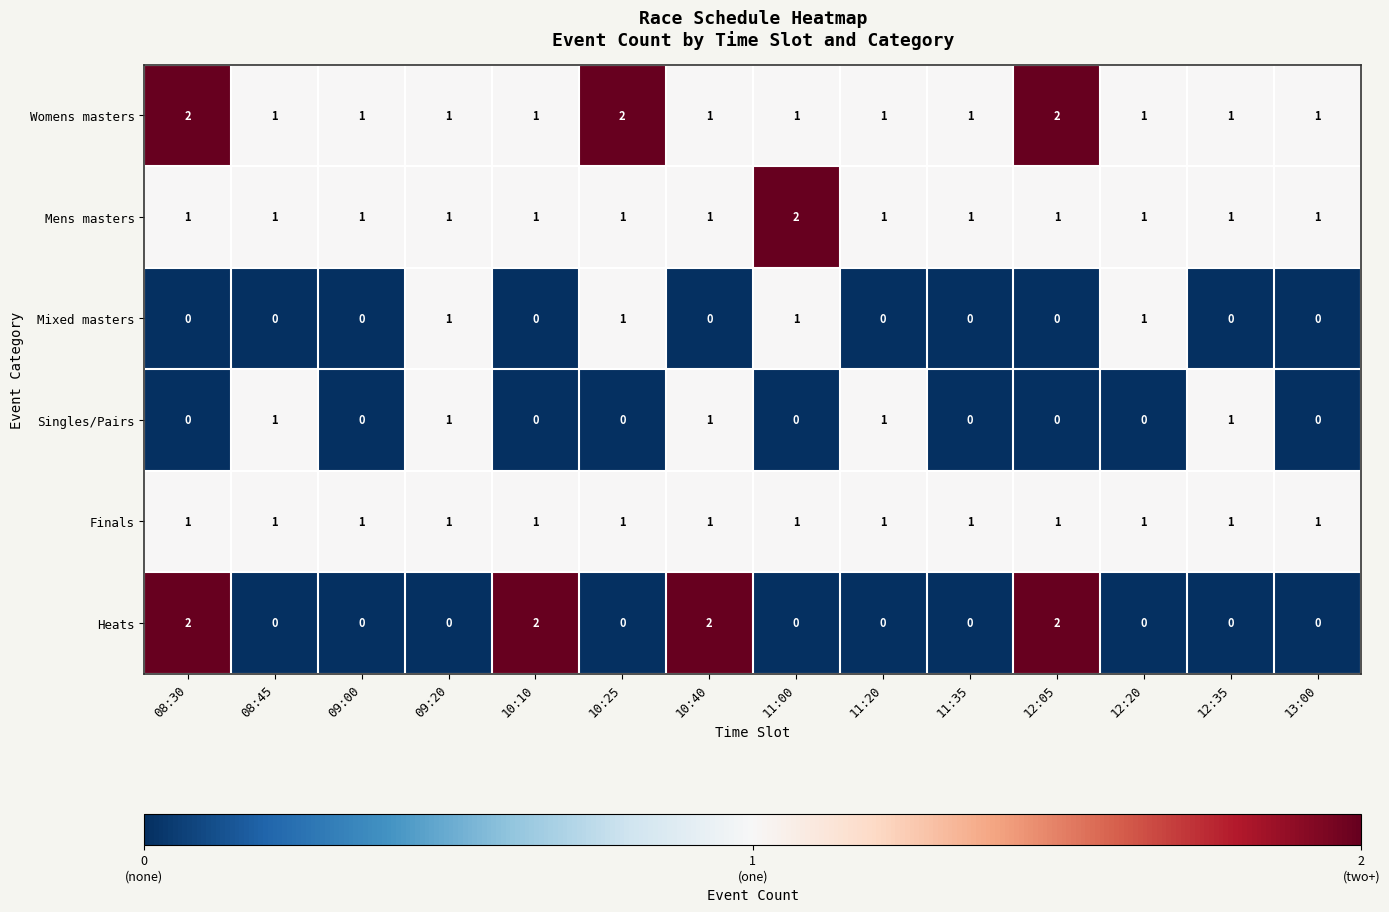

Is it true that Finals equals 0 at 10:10?

False